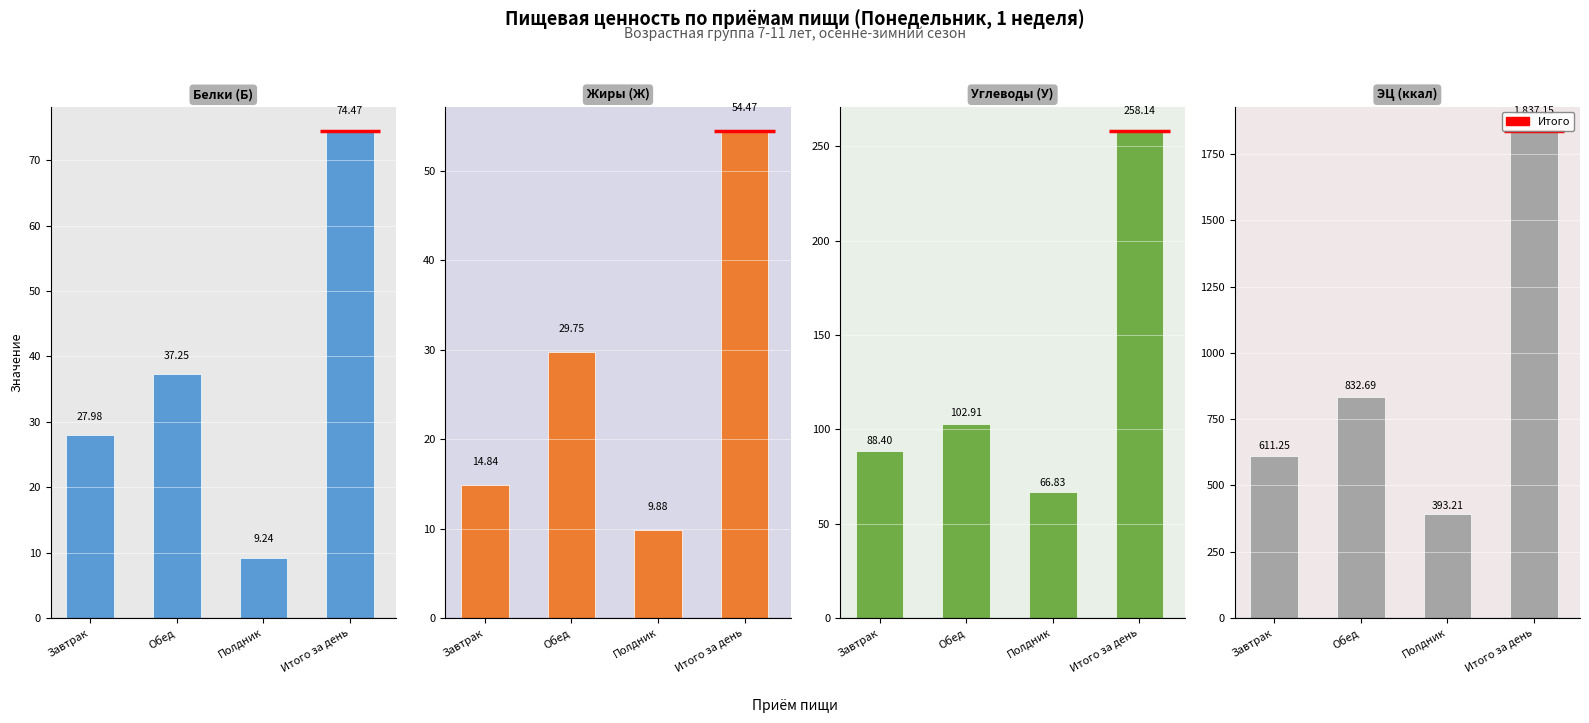

What is the label of the 3rd bar from the right?

Обед